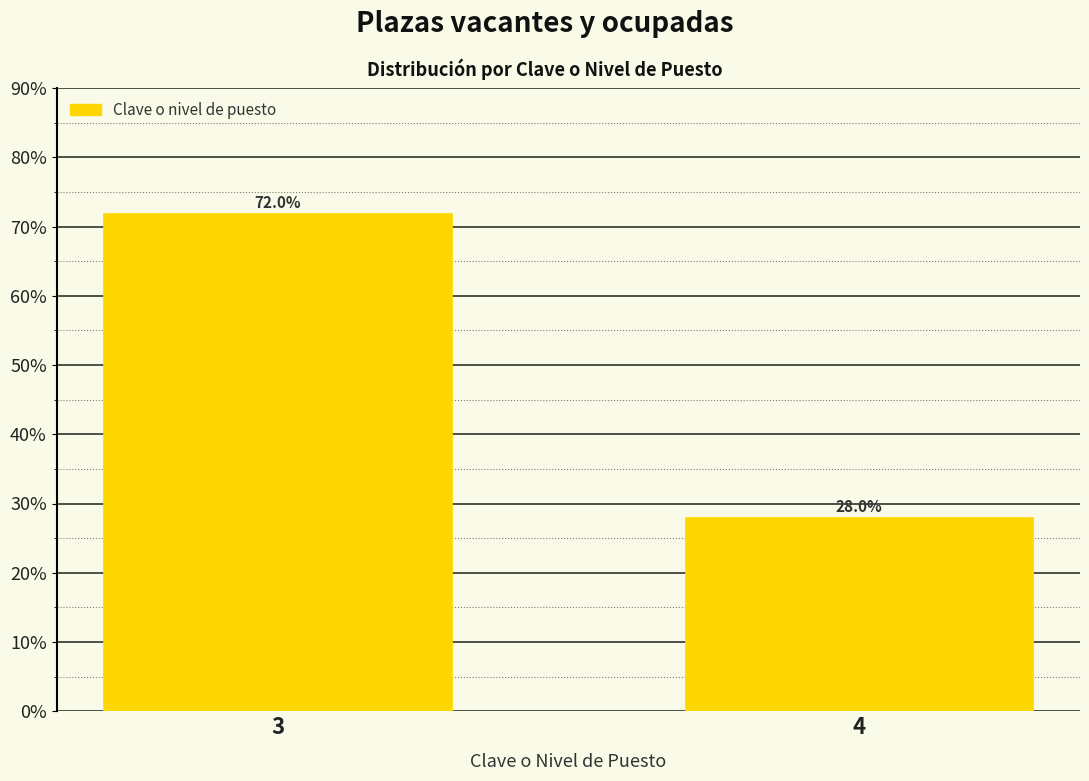

Reading left to right, transcribe all the data shown in this chart.

3=72.0	4=28.0